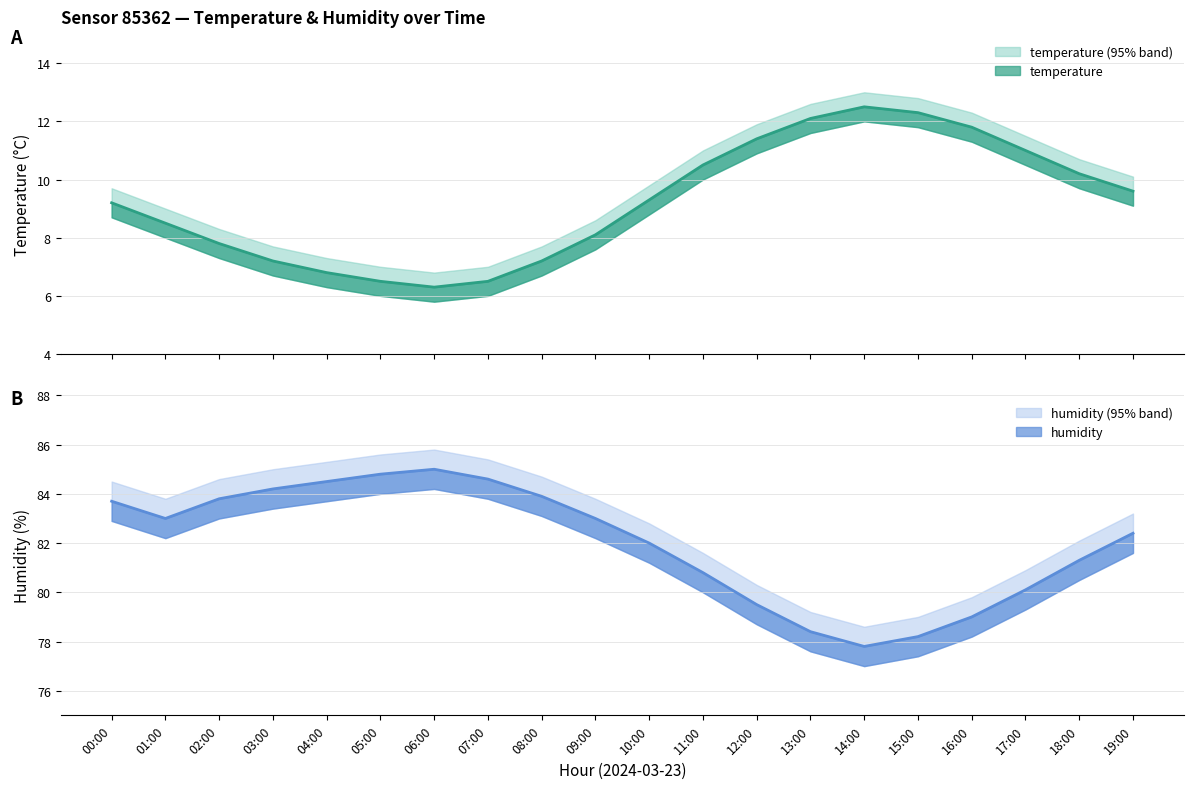

True or false: humidity_upper and temperature_upper cross at least once.

False